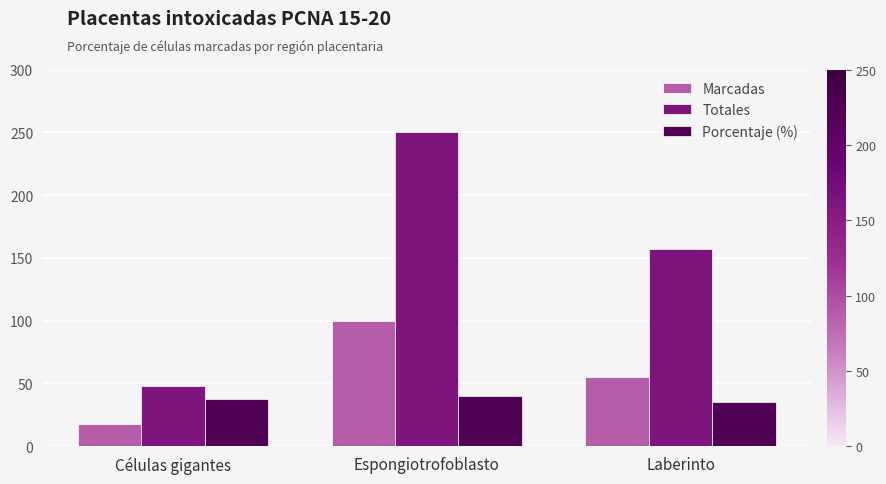

What is the sum of the Totales values at Espongiotrofoblasto and Células gigantes?

298.0